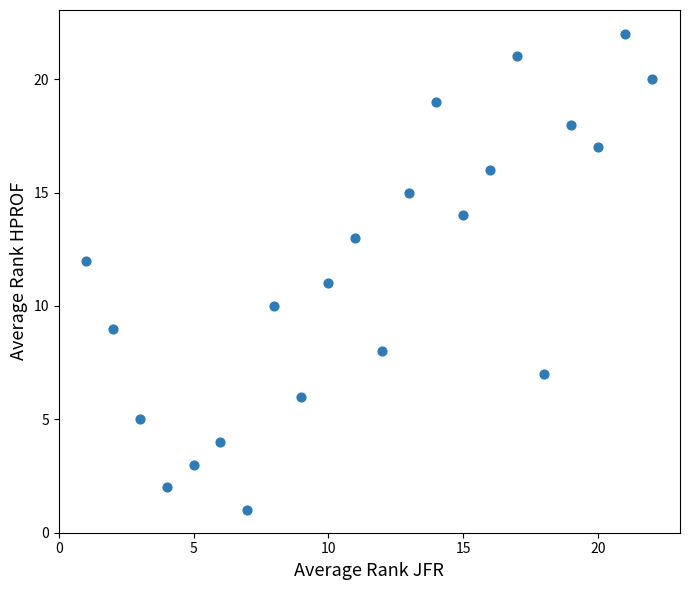

What is the range of Y values (max minus min)?

21